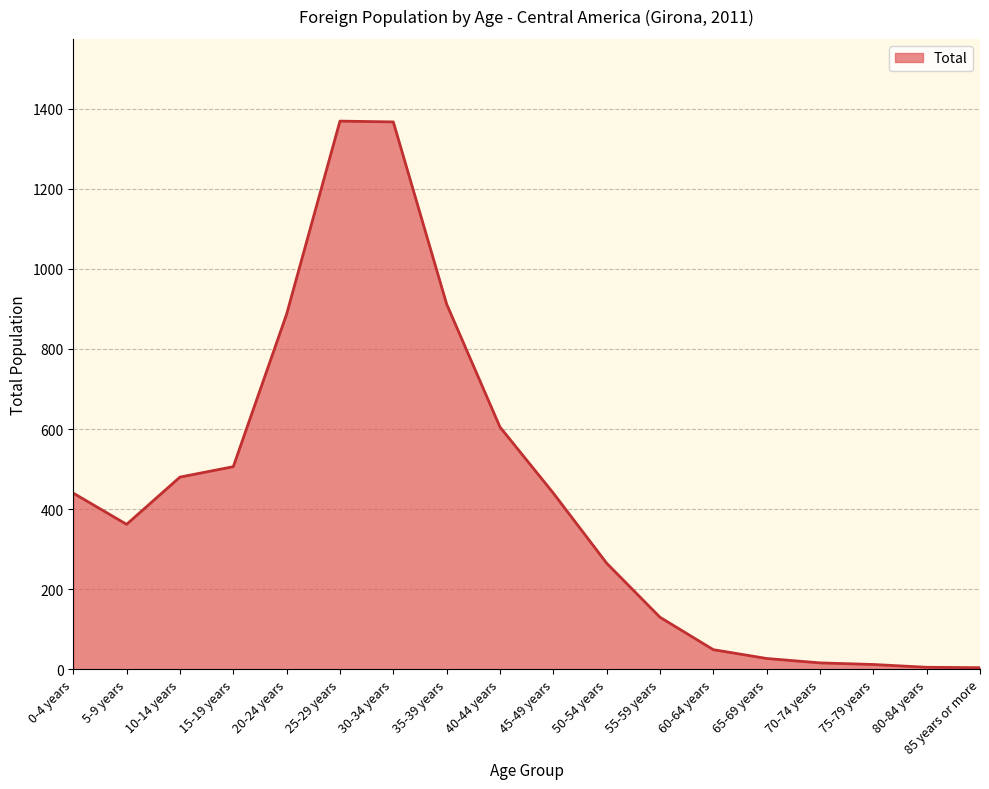

What is the maximum value shown in the chart?

1369